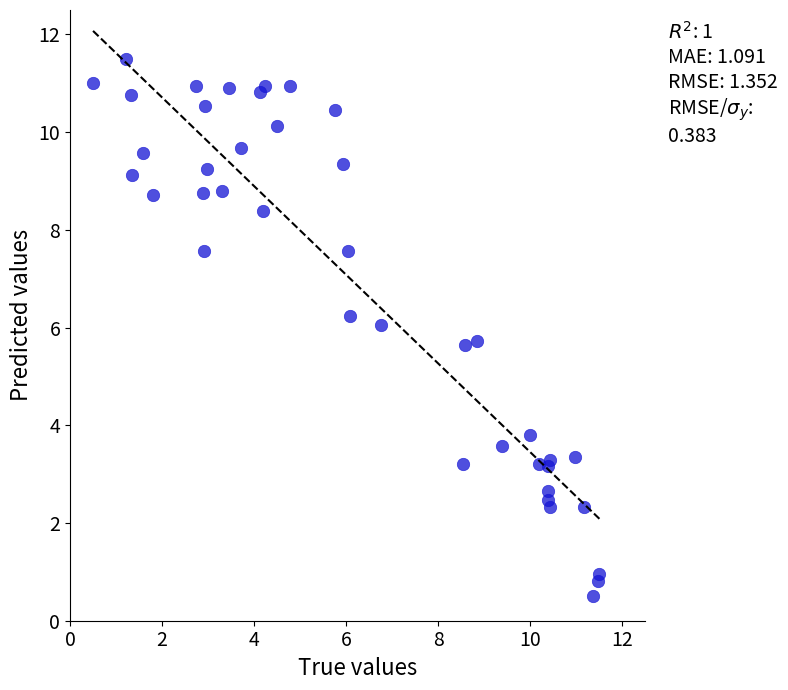

What is the range of Y values (max minus min)?

11.0